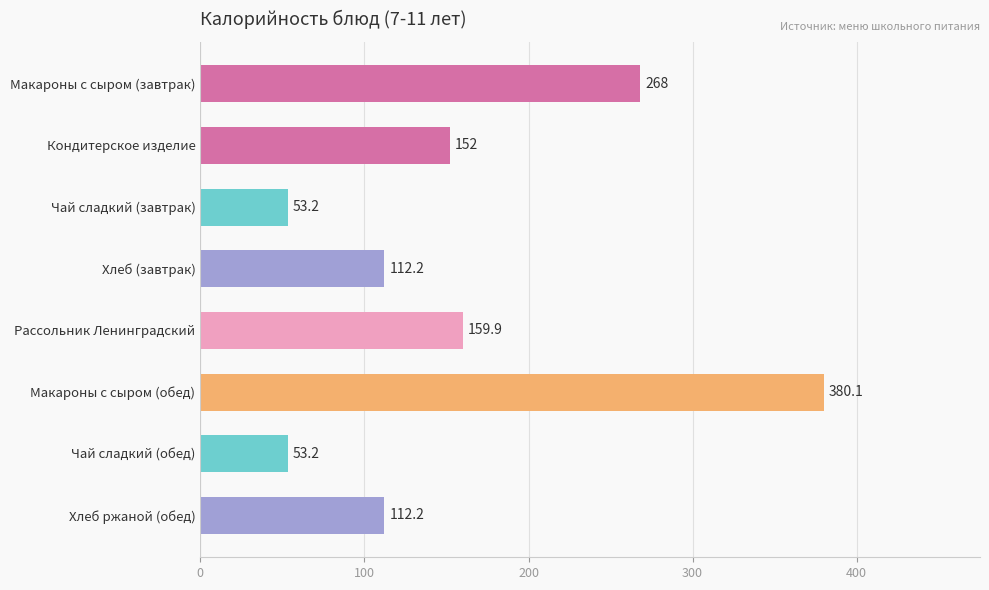

What is the minimum value shown in the chart?

53.2